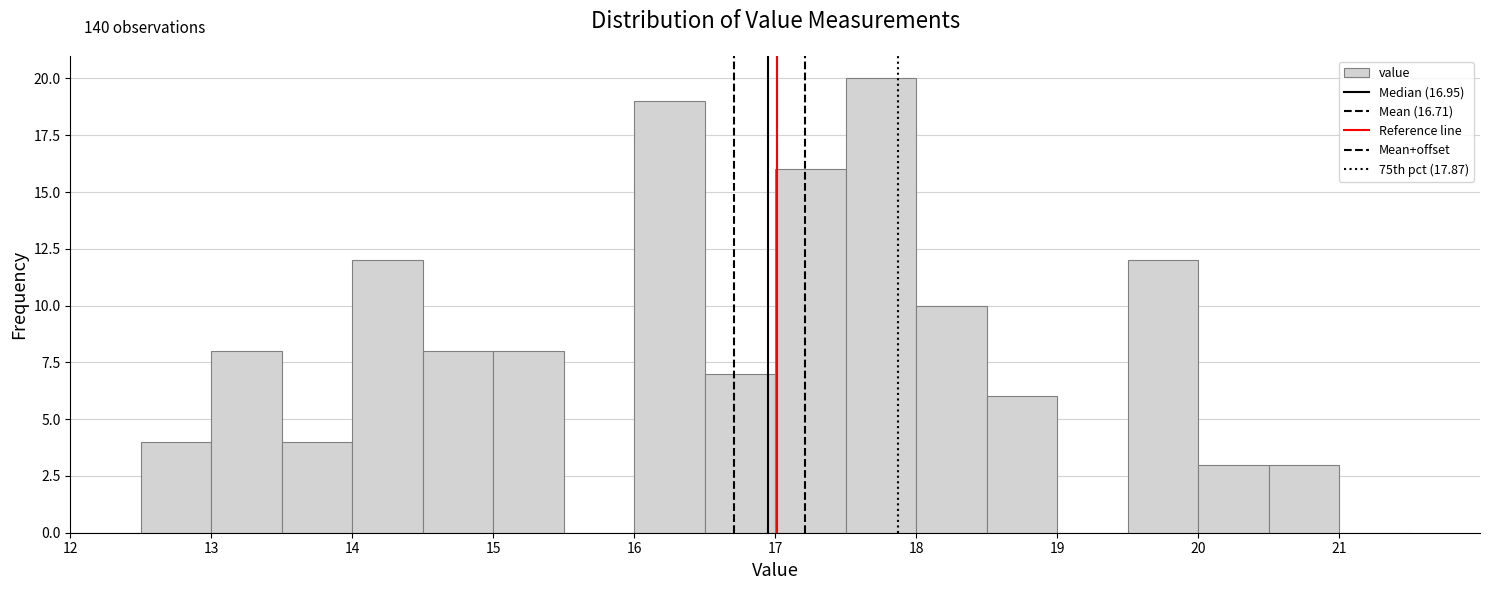

Which range on the x-axis has the tallest bar?

17.5 to 18.0